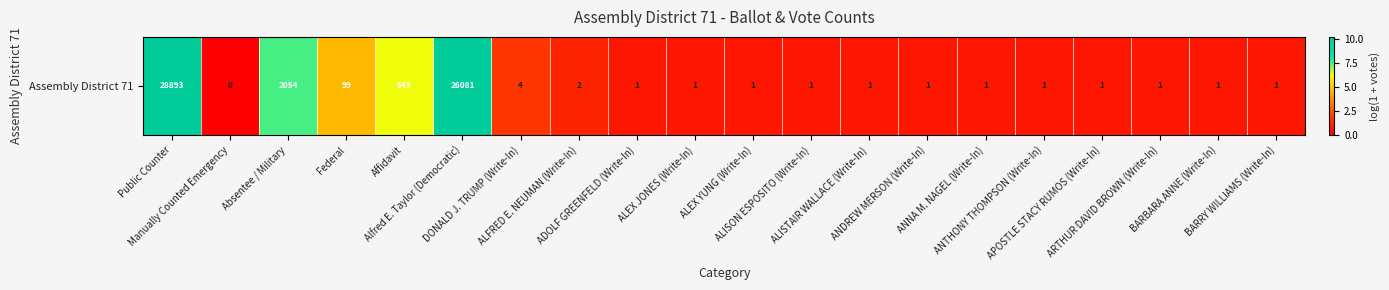

True or false: the data shows 0.7 at ANTHONY THOMPSON (Write-In).

True